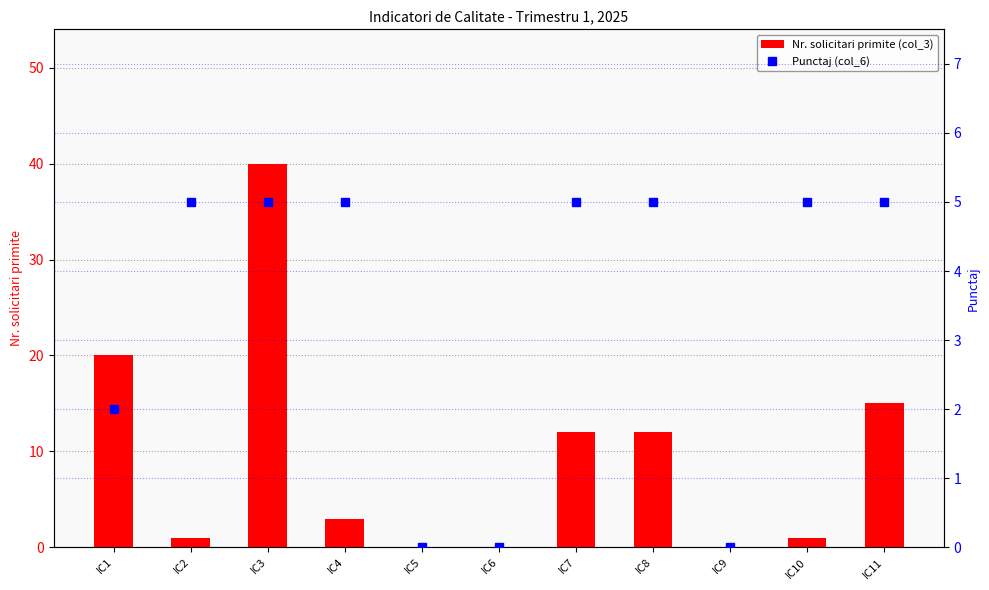

List the labels in order of Punctaj (col_6) value, largest first.

IC2, IC3, IC4, IC7, IC8, IC10, IC11, IC1, IC5, IC6, IC9